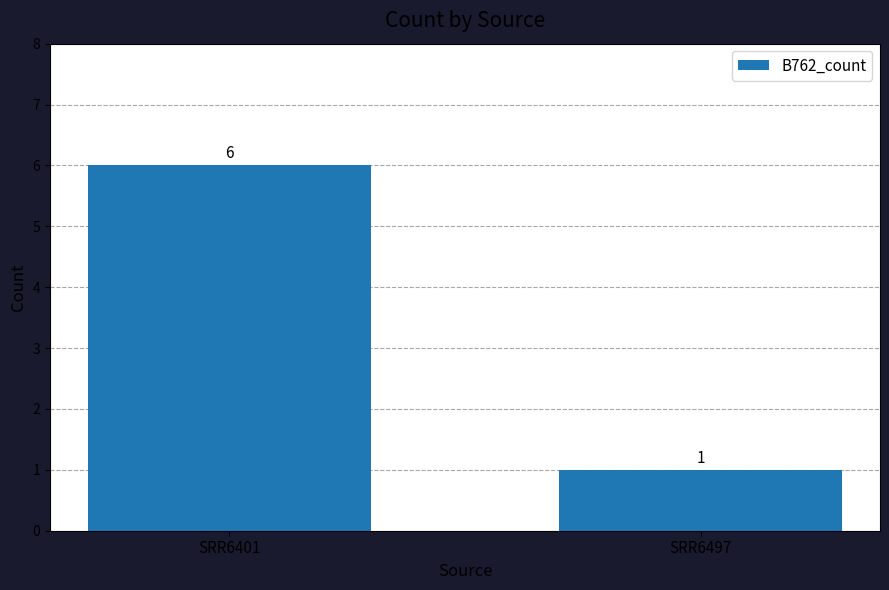

The value at SRR6497 is 2. True or false?

False